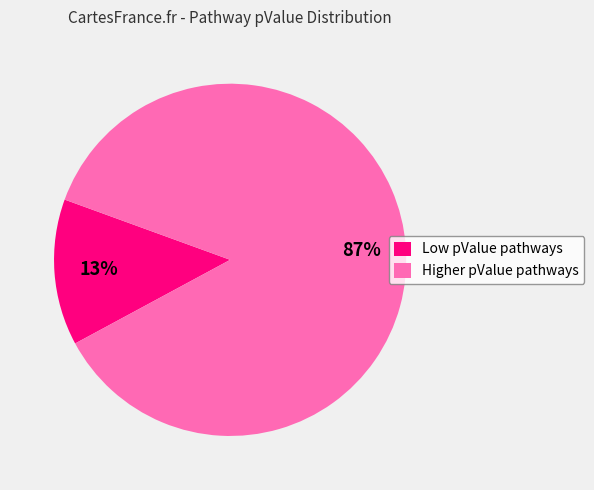

Is the sum of Low pValue pathways and Higher pValue pathways greater than half?

Yes